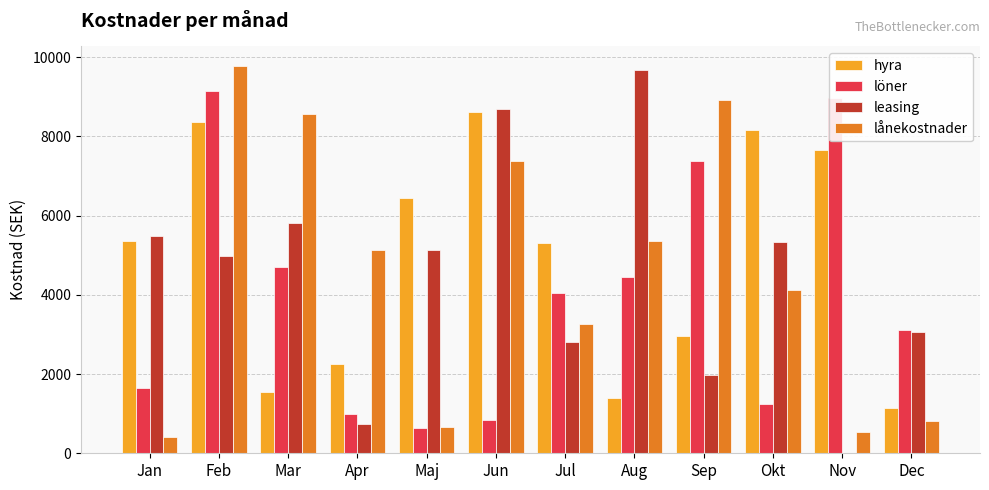

What are all the series names shown in the legend?

hyra, löner, leasing, lånekostnader